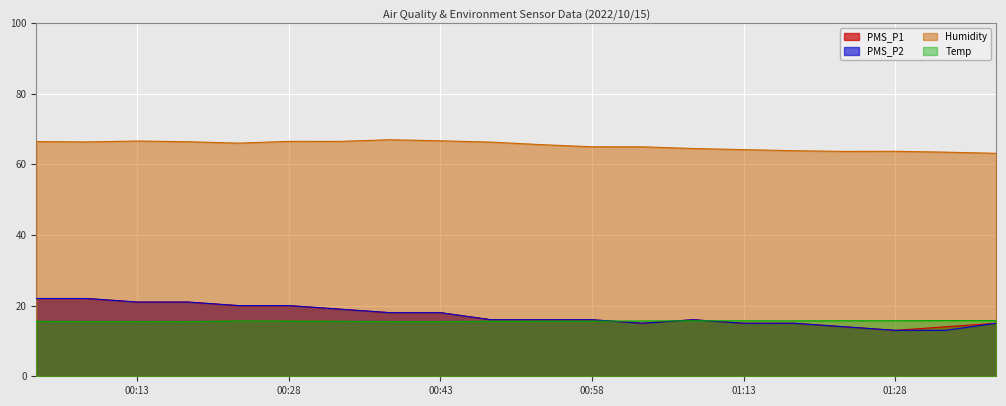

True or false: Humidity and PMS_P1 intersect in this chart.

False